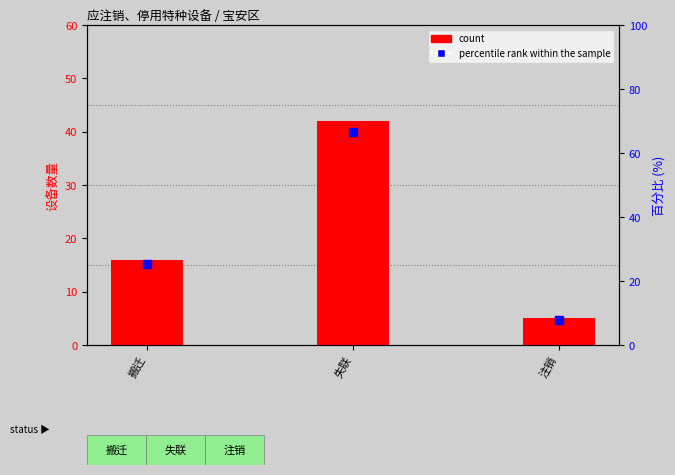

What are all the series names shown in the legend?

count, percentile rank within the sample